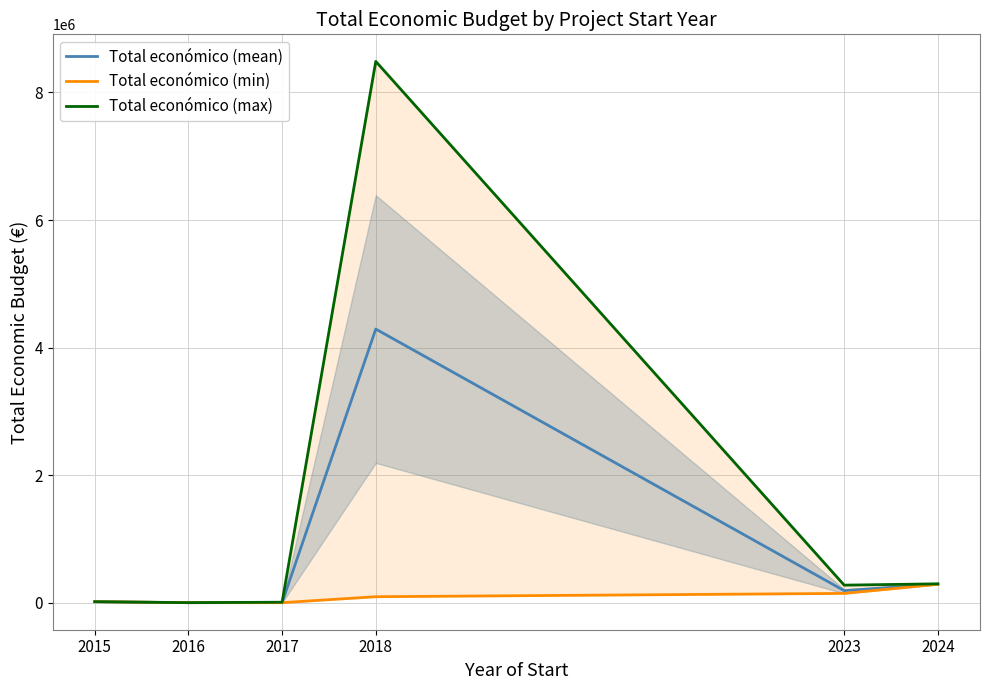

True or false: Total económico (mean) has a value of 294994.7 at 2024.

True